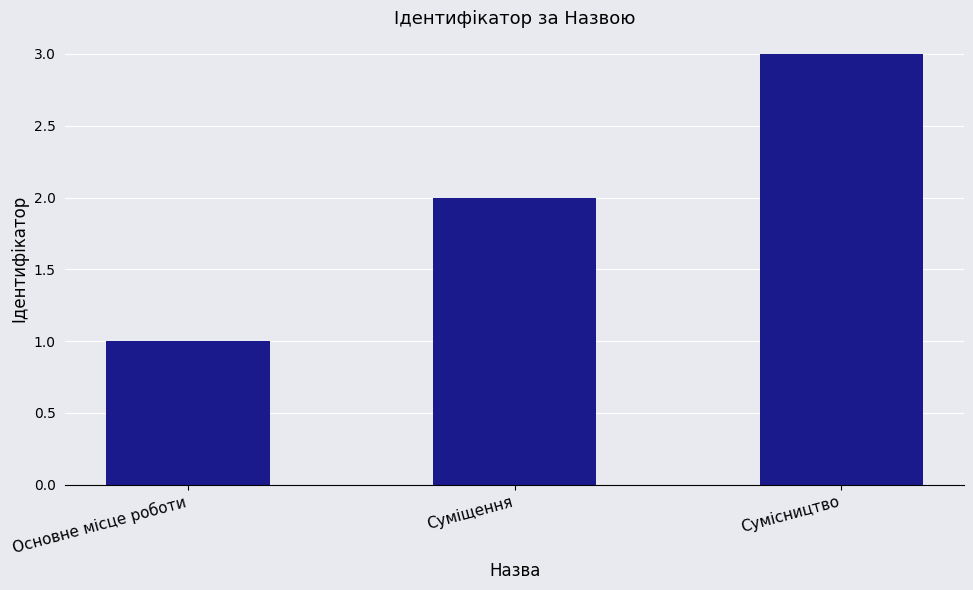

Reading left to right, list all the values displayed in this chart.

1	2	3